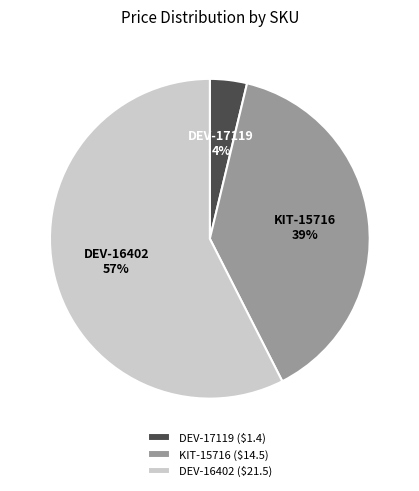

Which category has the biggest portion of the pie?

DEV-16402